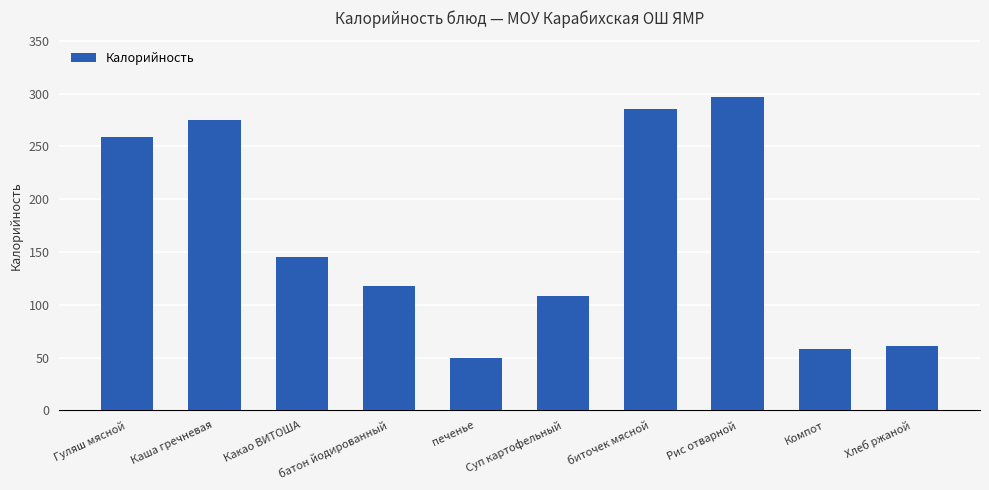

Are the bars horizontal?

No